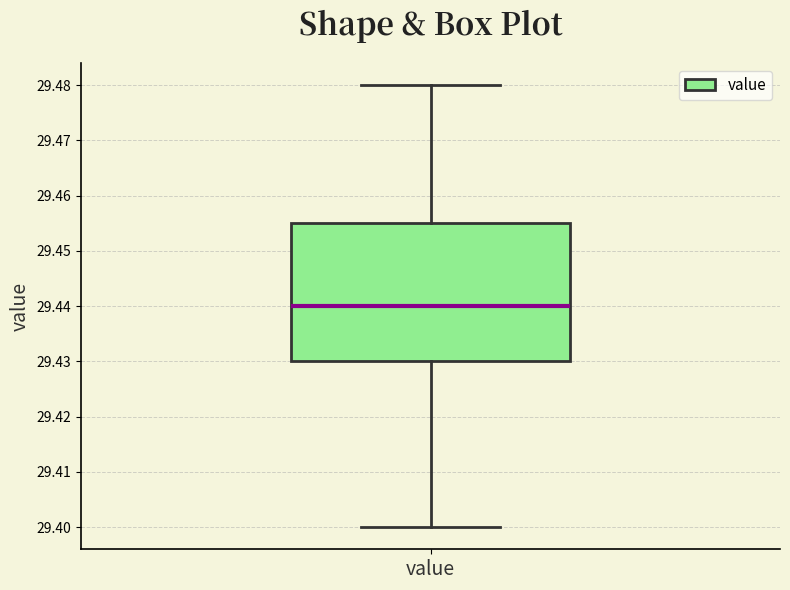

Transcribe this box plot: give where the median line is, the range the box spans, and where the two whiskers end, as read against the y-axis. The values are not printed on the chart, so give them approximately, as read against the axis.

median 29.440, box 29.430 to 29.455, whiskers 29.400 to 29.480